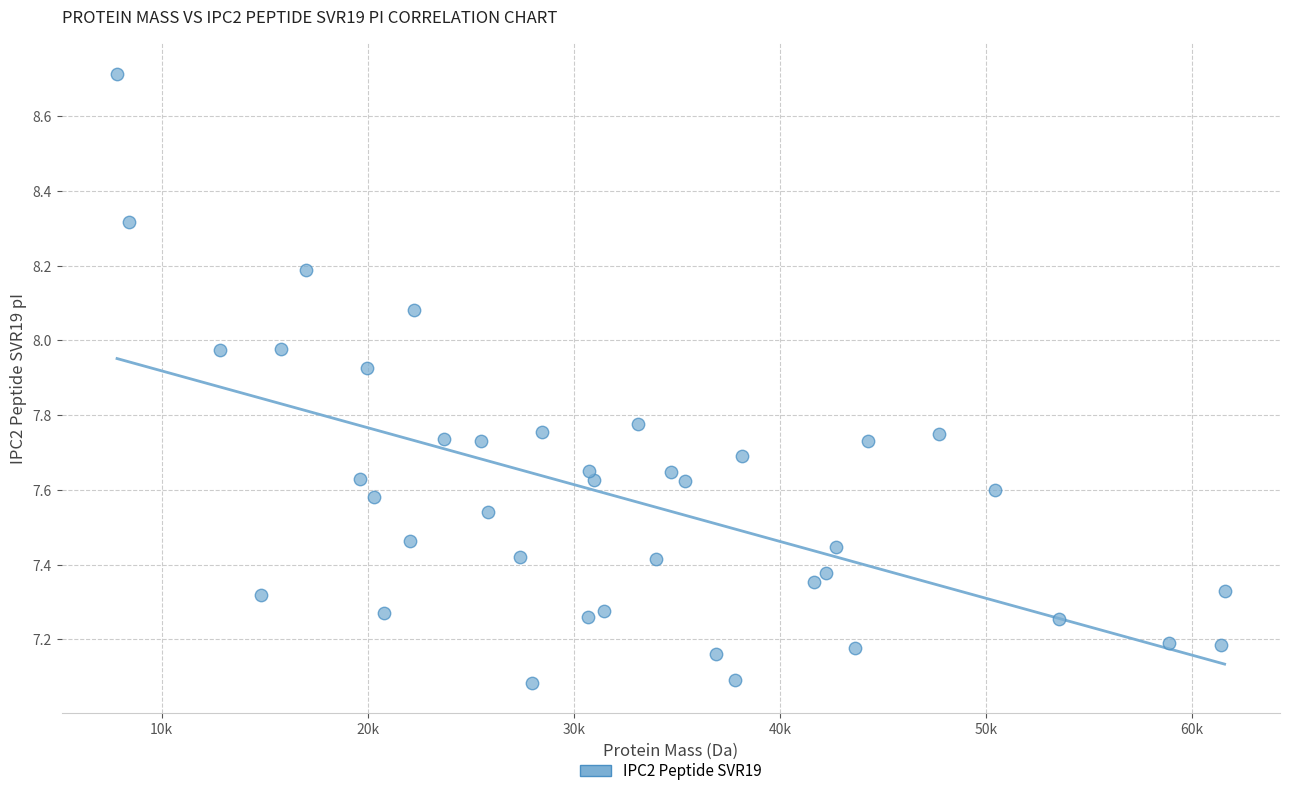

What is the range of Y values (max minus min)?

1.6